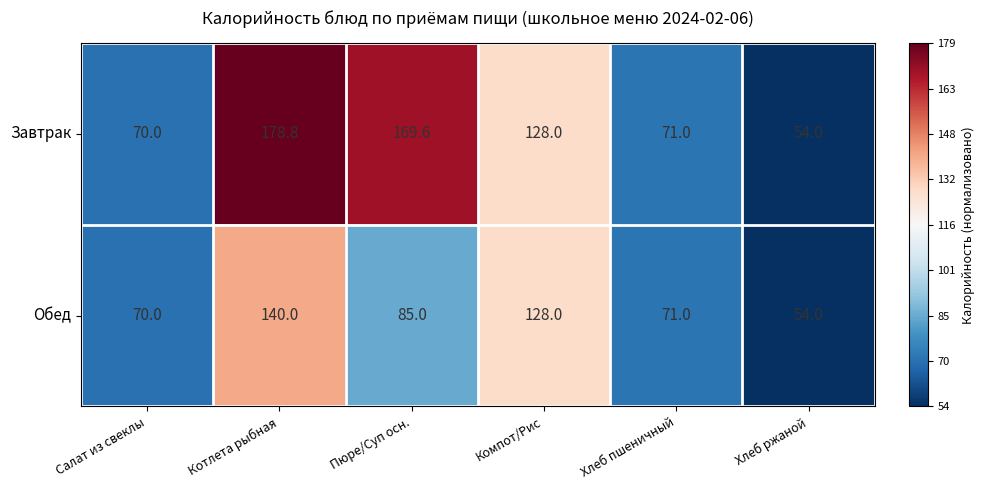

What is the sum of the Завтрак values at Пюре/Суп осн. and Хлеб пшеничный?

240.6